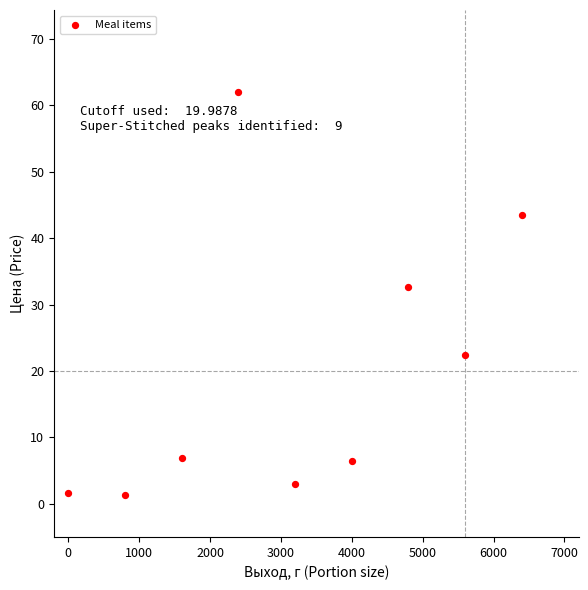

What Y value in the scatter plot is closest to 31?

32.7